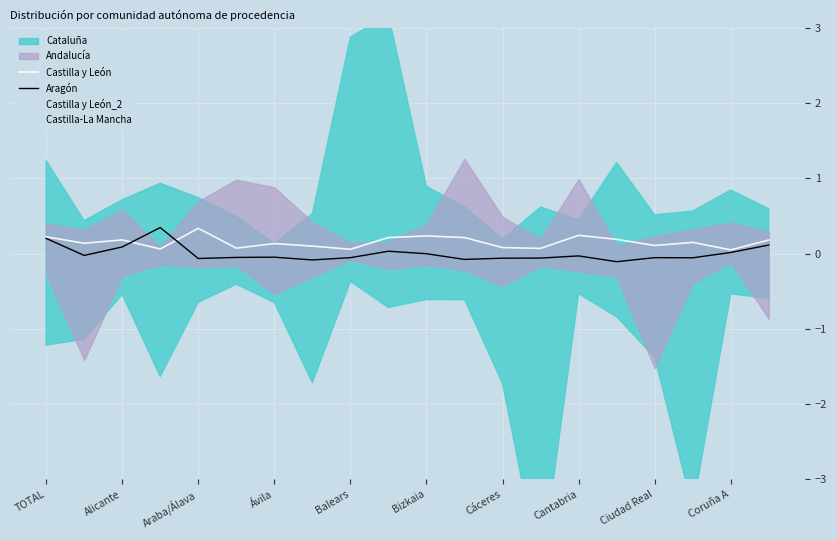

What is the value of the Castilla y León point at the 8th from the left?

0.1